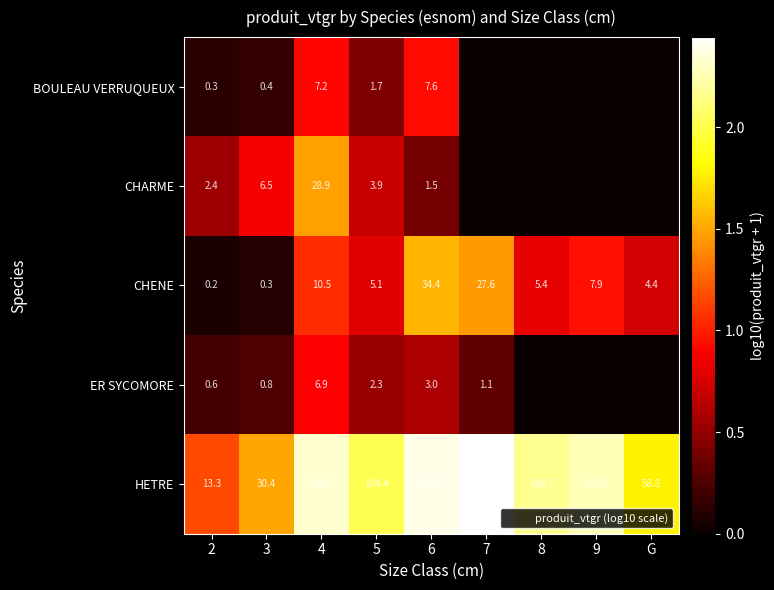

Is the value of HETRE at 5 greater than the value of ER SYCOMORE at 7?

Yes